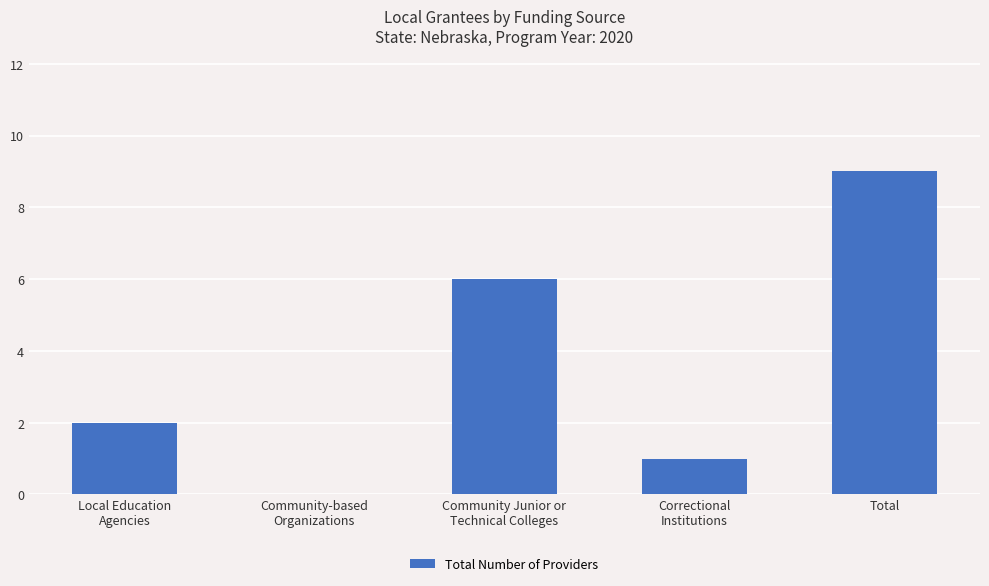

Reading left to right, list all the values displayed in this chart.

2	0	6	1	9